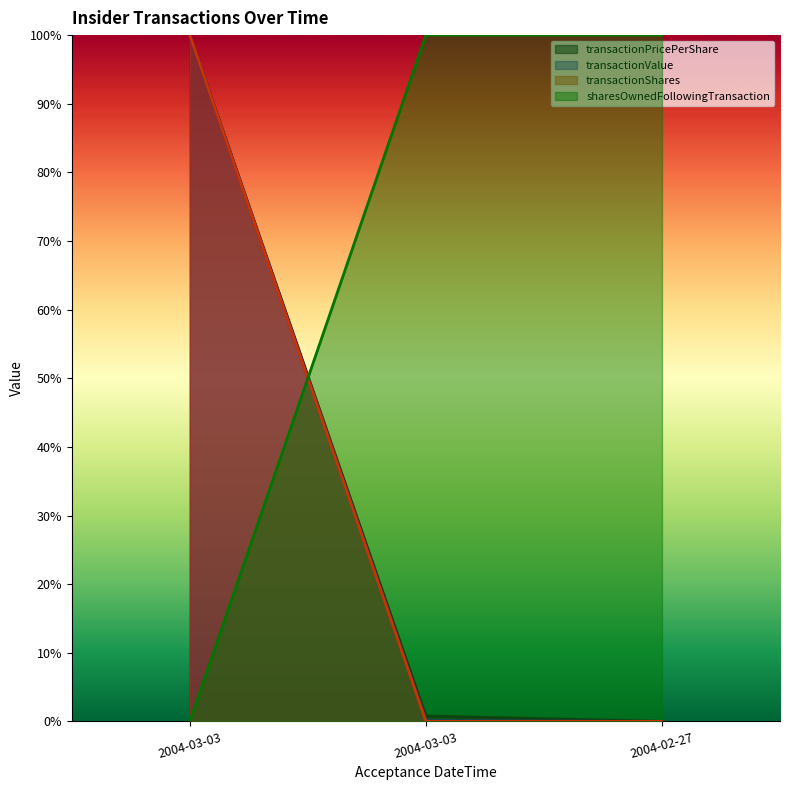

What is the sum of the transactionPricePerShare values at 2004-02-27 20:00:57 and 2004-03-03 19:28:28?

1.0